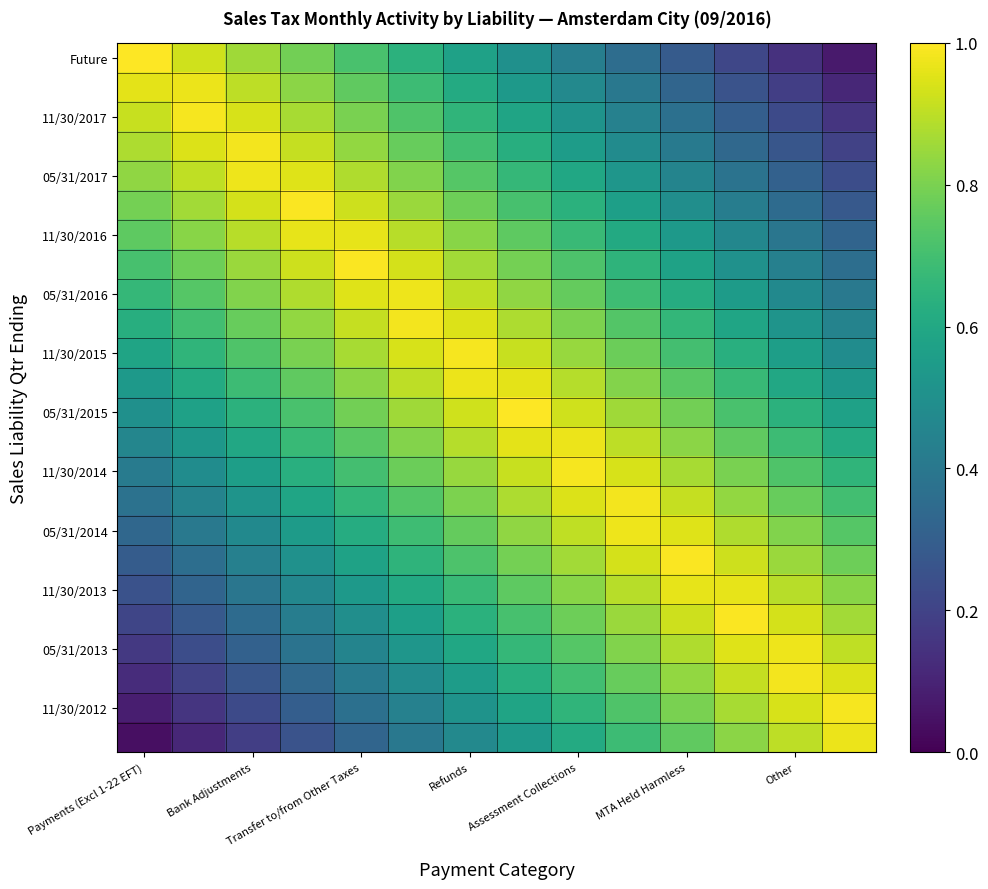

What is the greatest value displayed?

1.0